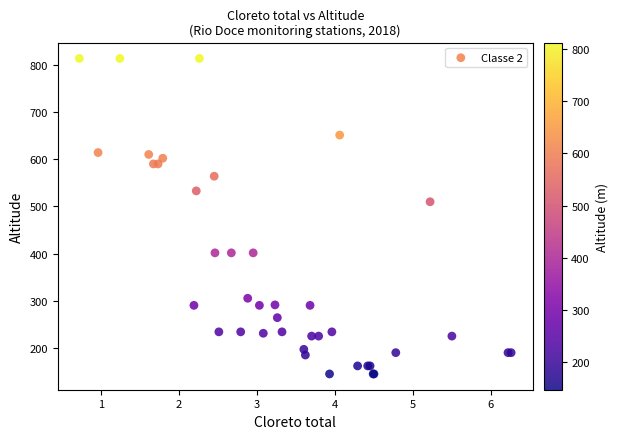

What Y value in the scatter plot is closest to 479?

510